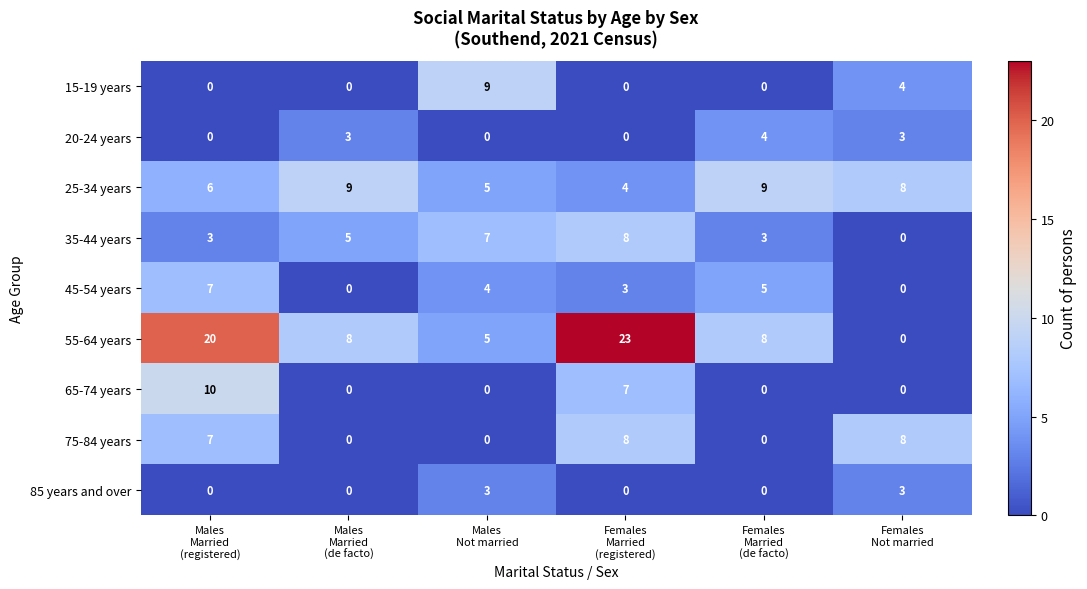

What is the difference between the second highest and minimum values in the 15-19 years series?

4